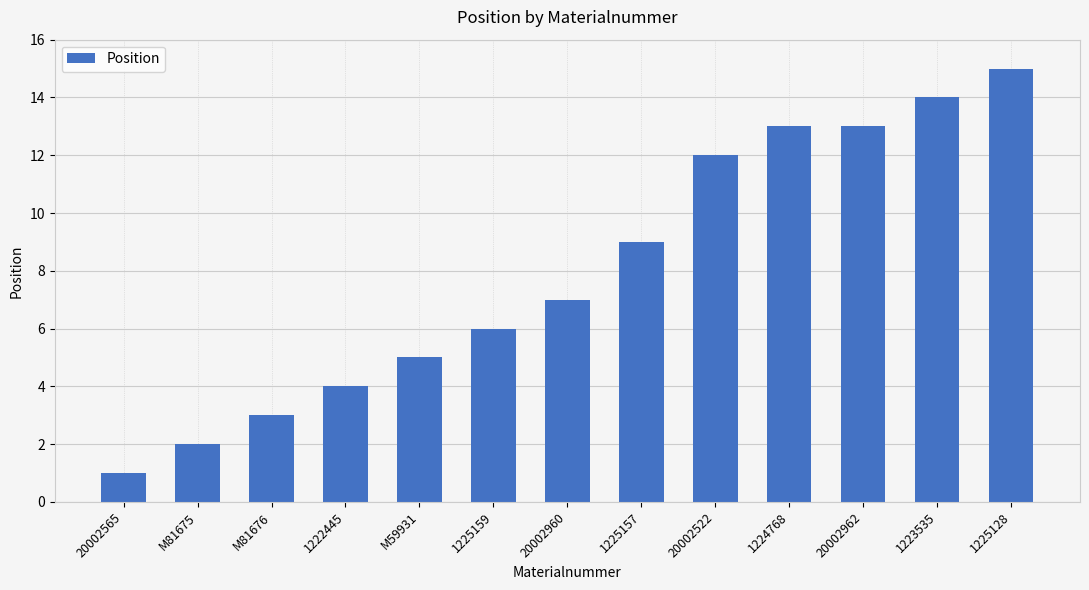

What is the label of the 6th bar from the left?

1225159